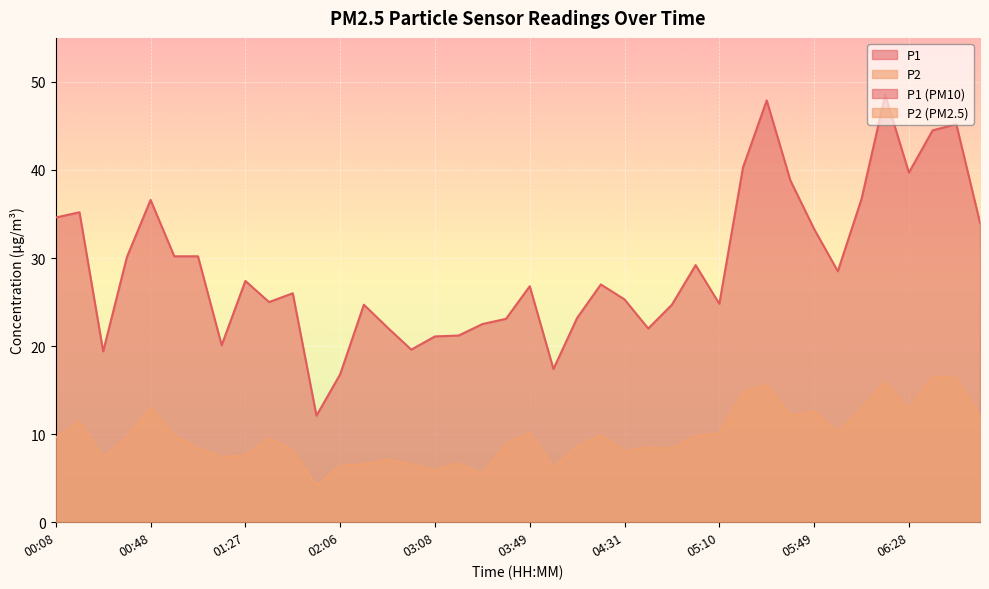

What is the difference between the maximum and second lowest values in the P1 series?

31.7